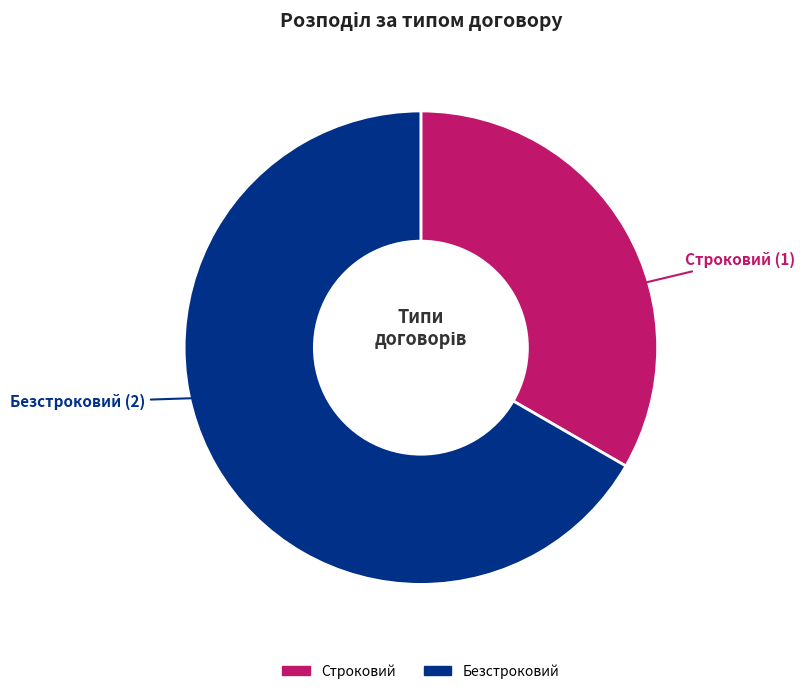

What is the largest slice in the pie chart?

Безстроковий